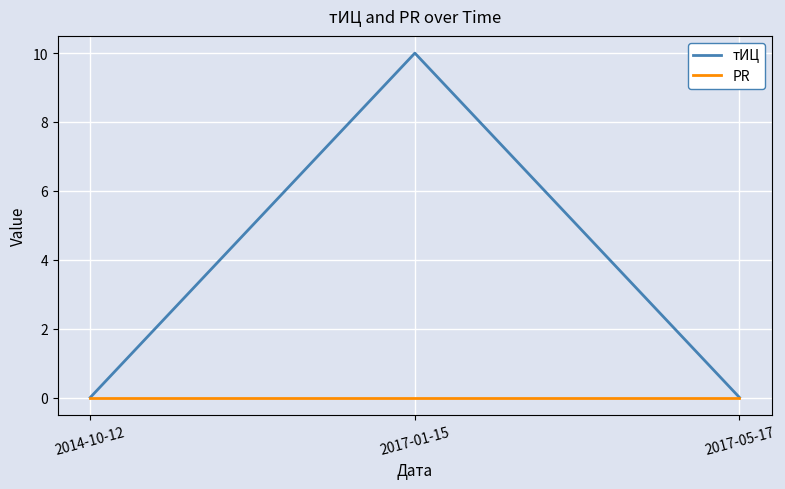

How many distinct data groups are displayed?

2